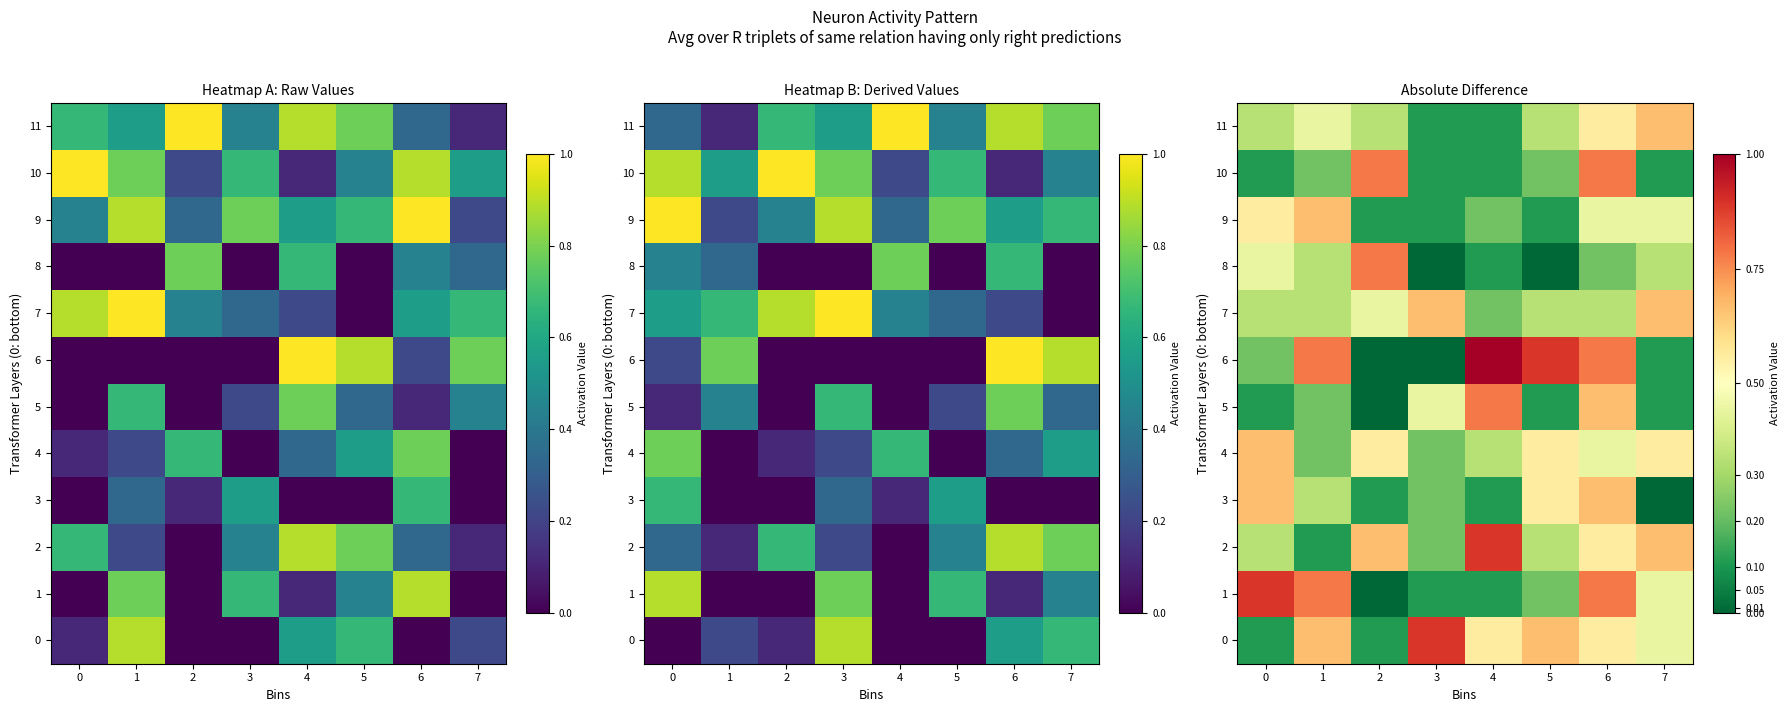

What is the difference between the highest and lowest values at 5?

0.9